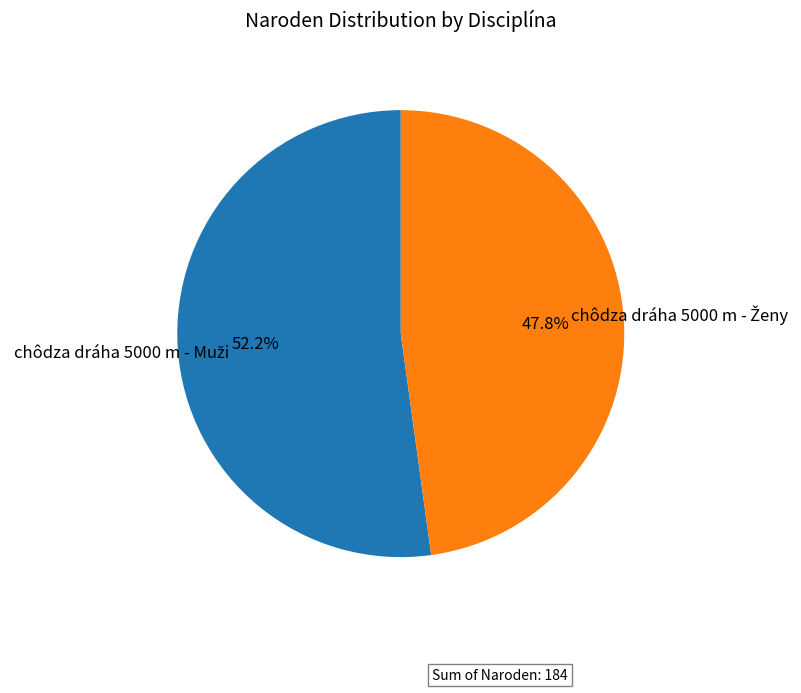

How many slices are in this pie chart?

2